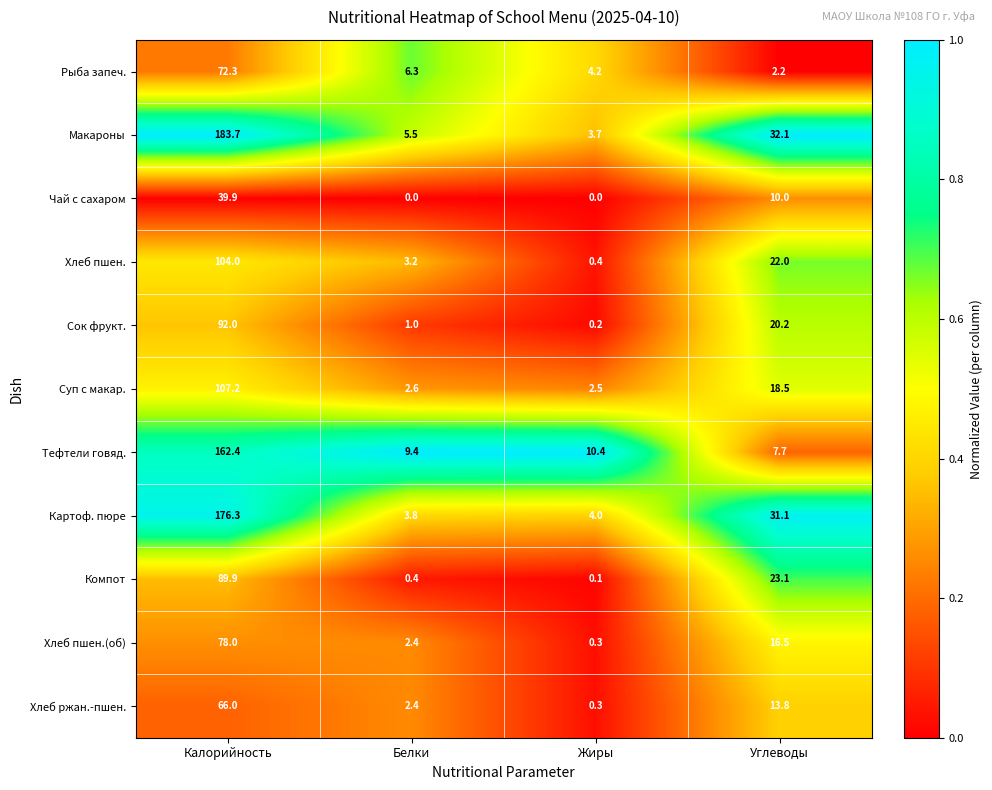

What is the difference between the highest and lowest values at Белки?

9.4